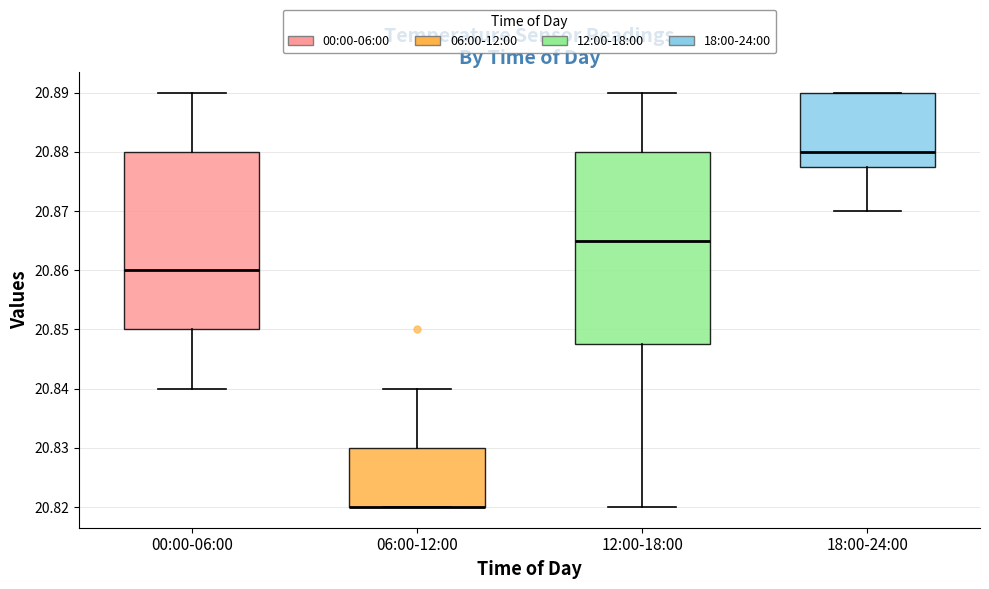

Reading left to right, transcribe this box plot: for each box, give where its median line is, the range the box spans, and where its two whiskers end, as read against the y-axis. The values are not printed on the chart, so give them approximately, as read against the axis.

00:00-06:00: median 20.860, box 20.850 to 20.880, whiskers 20.840 to 20.890
06:00-12:00: median 20.820 (drawn on the box's lower edge), box 20.820 to 20.830, whiskers 20.820 to 20.840
12:00-18:00: median 20.865, box 20.848 to 20.880, whiskers 20.820 to 20.890
18:00-24:00: median 20.880, box 20.878 to 20.890, whiskers 20.870 to 20.890